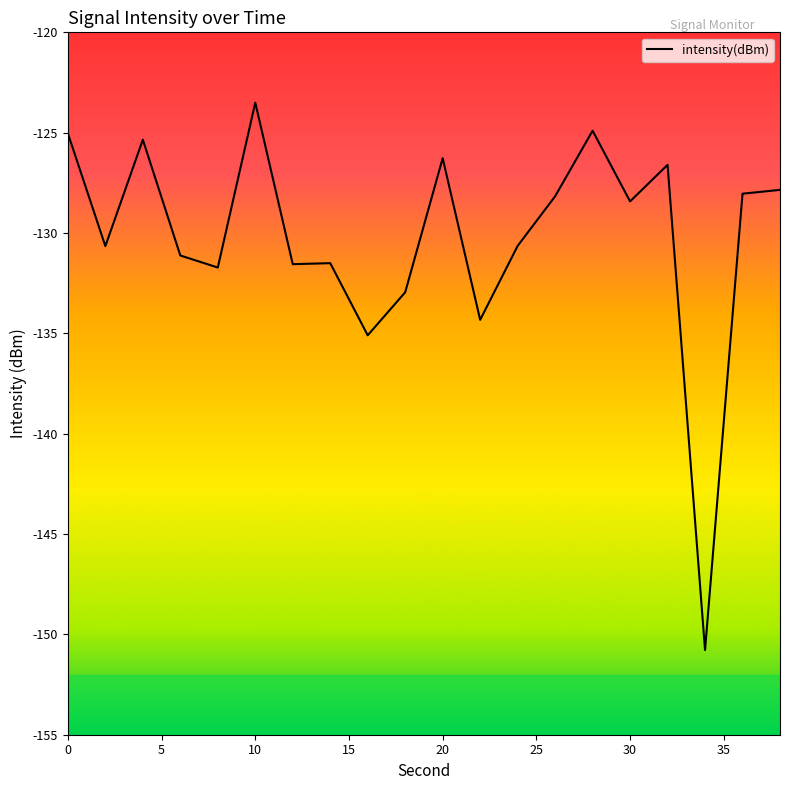

How many distinct data groups are displayed?

1